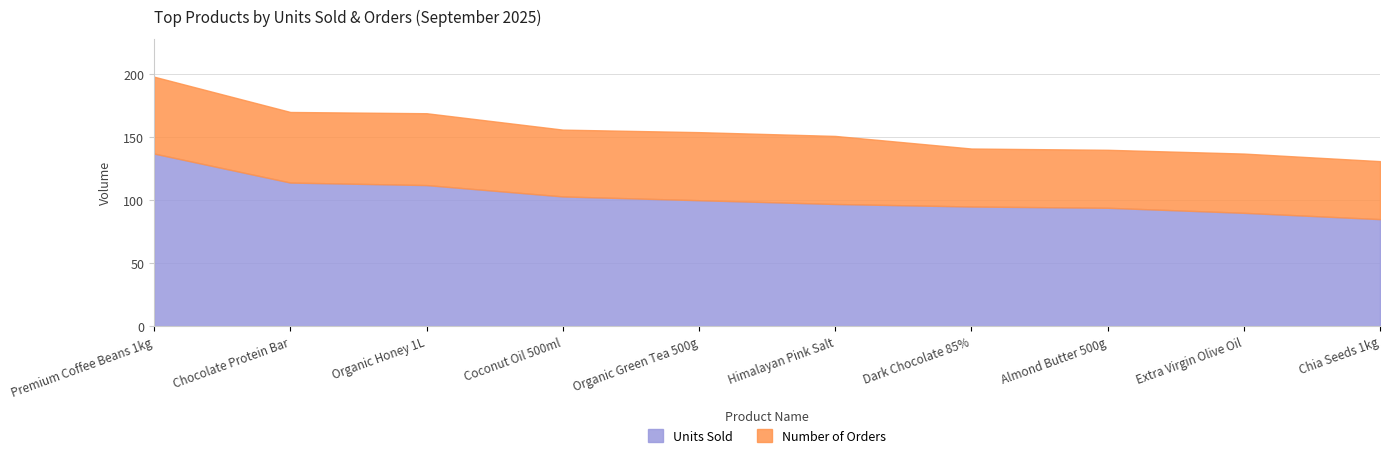

What is the change in value from Premium Coffee Beans 1kg to Almond Butter 500g?

-43